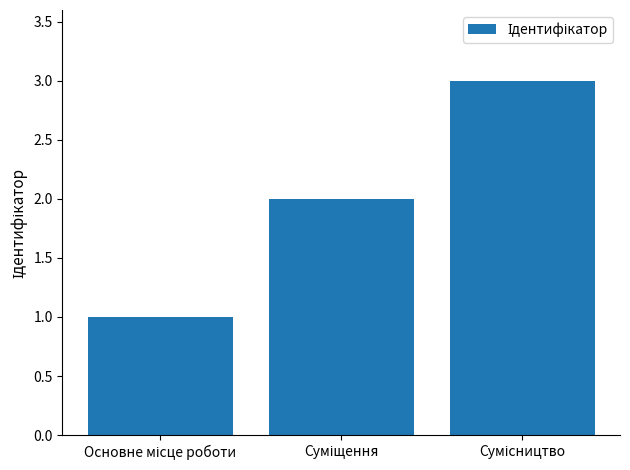

What is the sum of all values?

6